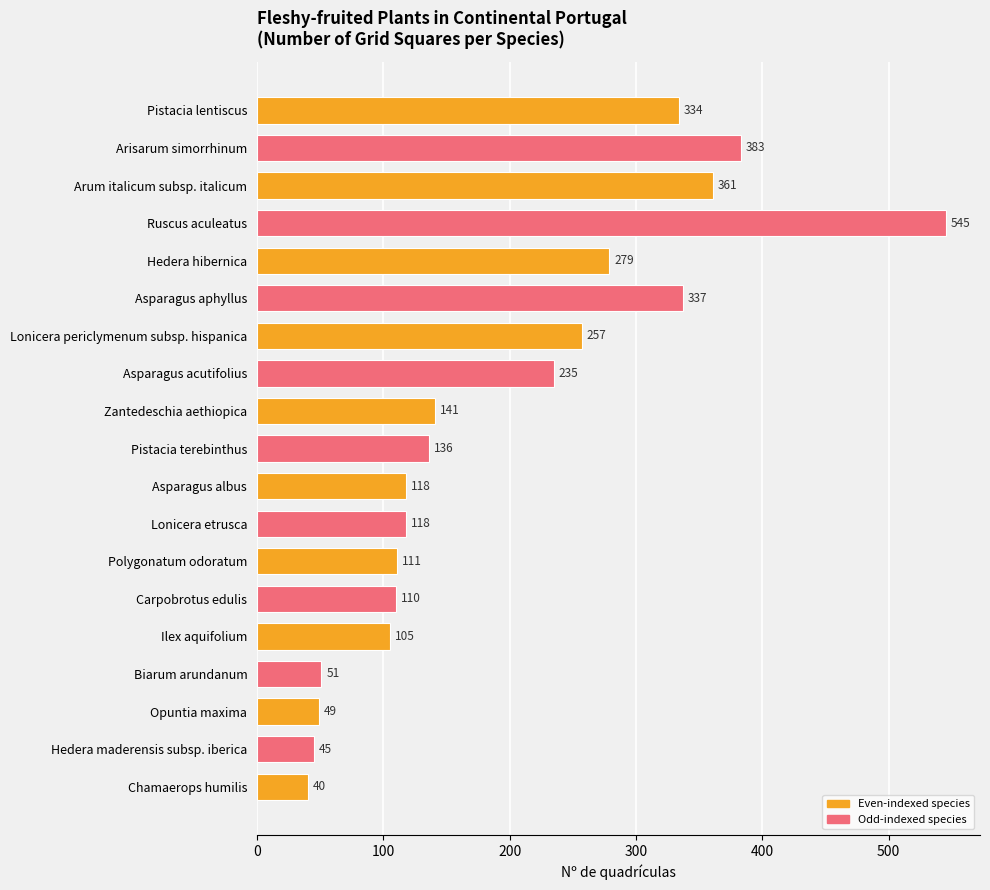

Reading bottom to top, what are all the values shown in this chart?

40	45	49	51	105	110	111	118	118	136	141	235	257	337	279	545	361	383	334